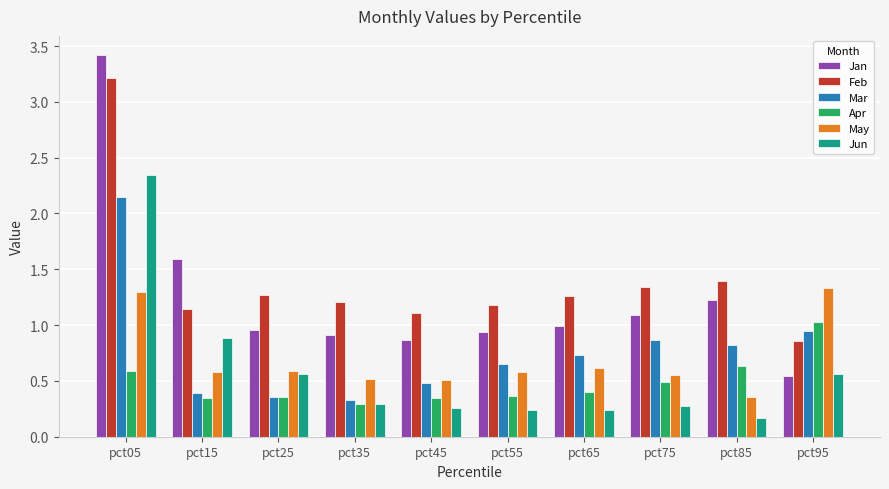

What is the difference between the maximum and second lowest values in the Jun series?

2.1